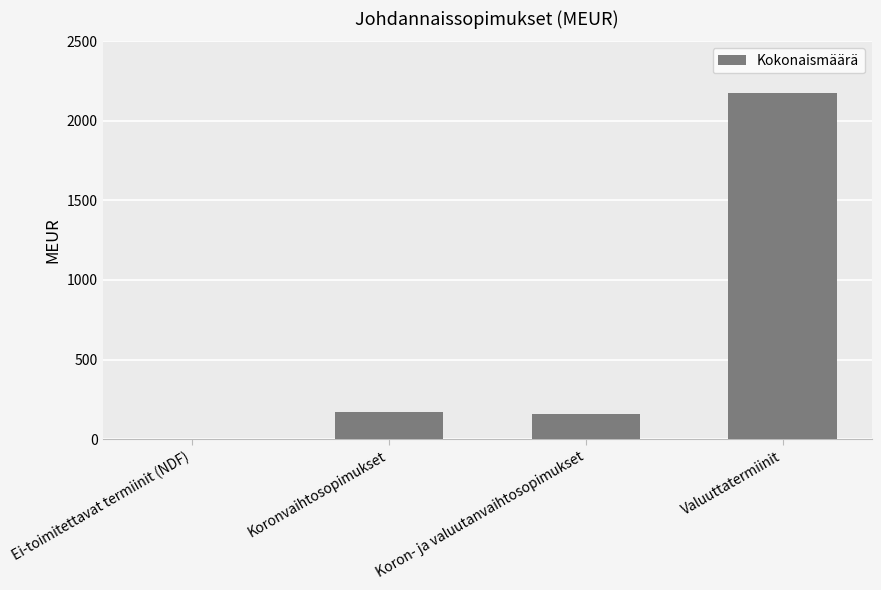

True or false: the data shows 750 at Valuuttatermiinit.

False